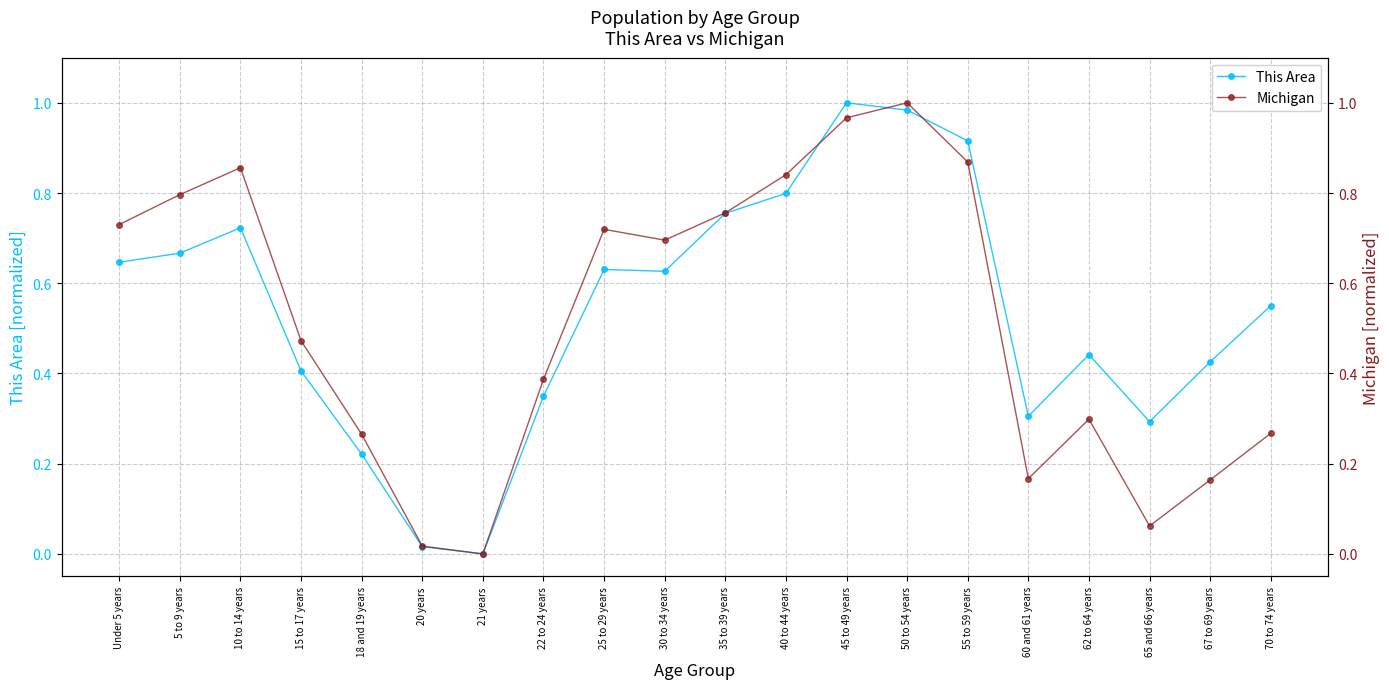

Rank the categories by This Area value from highest to lowest.

45 to 49 years, 50 to 54 years, 55 to 59 years, 40 to 44 years, 35 to 39 years, 10 to 14 years, 5 to 9 years, Under 5 years, 25 to 29 years, 30 to 34 years, 70 to 74 years, 62 to 64 years, 67 to 69 years, 15 to 17 years, 22 to 24 years, 60 and 61 years, 65 and 66 years, 18 and 19 years, 20 years, 21 years